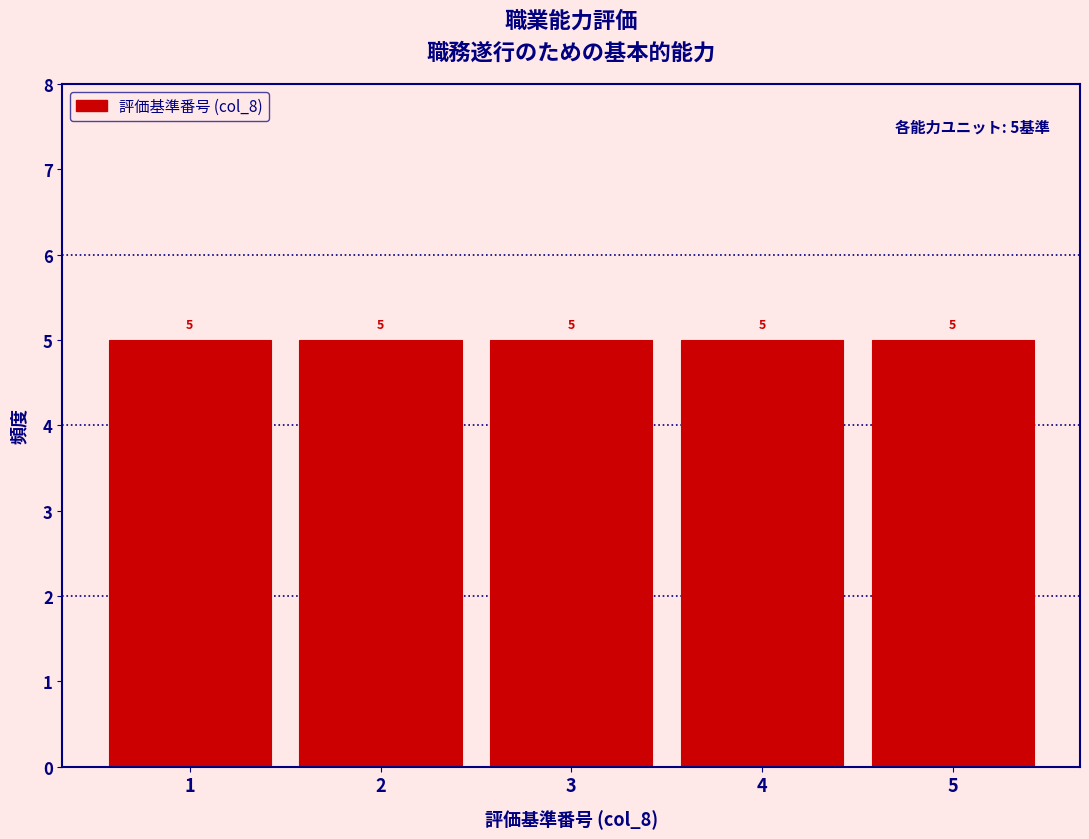

Reading left to right, transcribe this chart: for each bar, give the range it covers on the x-axis and its height.

0.5 to 1.5: 5
1.5 to 2.5: 5
2.5 to 3.5: 5
3.5 to 4.5: 5
4.5 to 5.5: 5